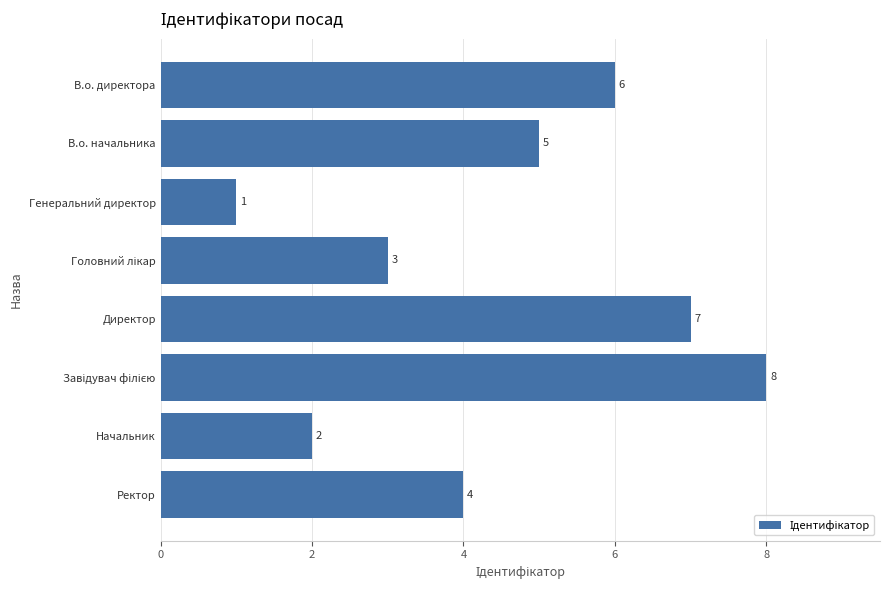

What is the sum of the values at Директор and Ректор?

11